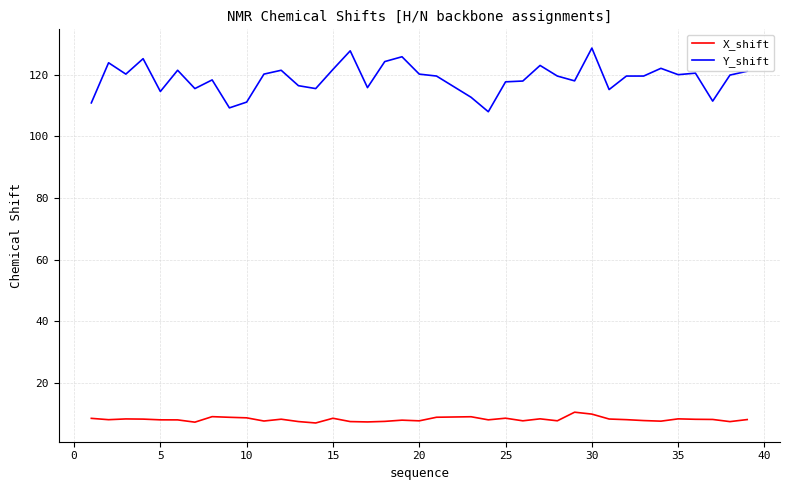

True or false: X_shift and Y_shift intersect in this chart.

False